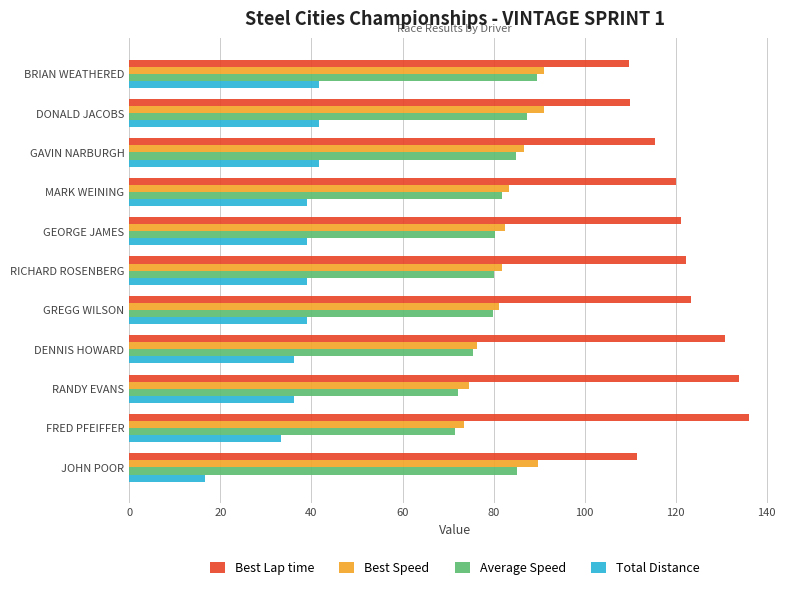

The value of Best Lap time at DENNIS HOWARD is 130.9. True or false?

True